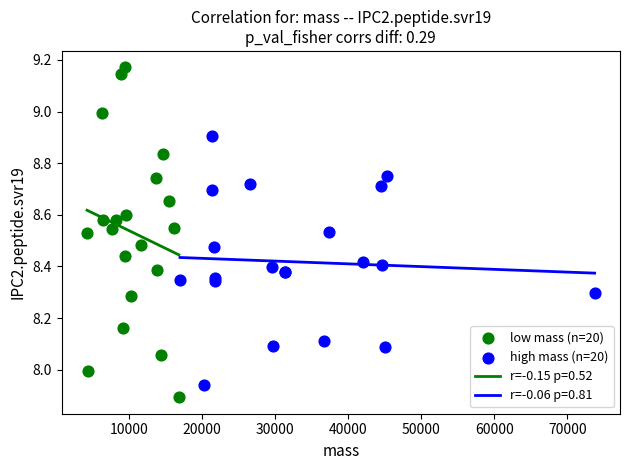

Which series contains the highest Y value?

low mass (n=20)